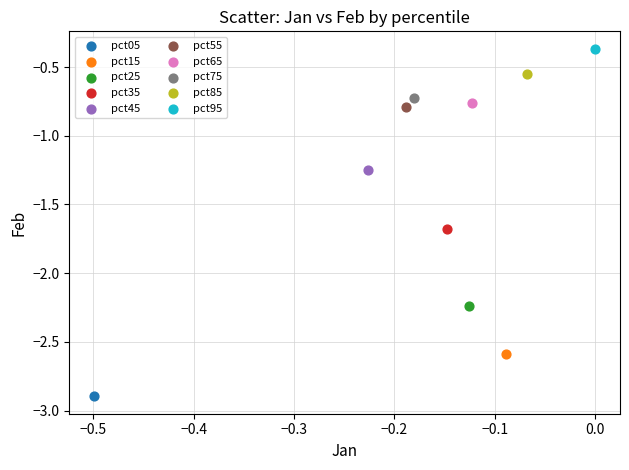

Which series reaches the maximum Y coordinate?

pct95